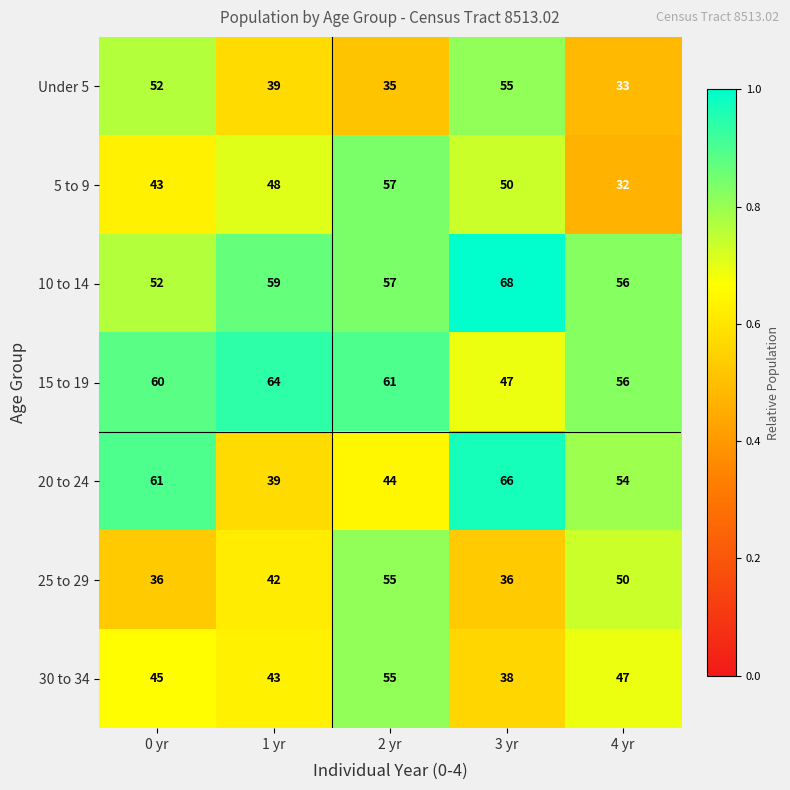

What is the minimum value for 20 to 24?

39